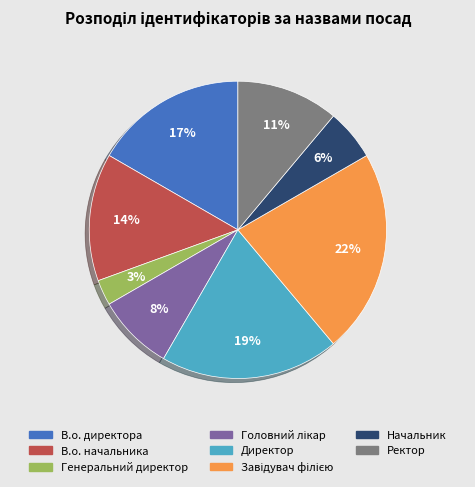

To the nearest percent, what is the difference between the Начальник and В.о. директора slice percentages?

11%